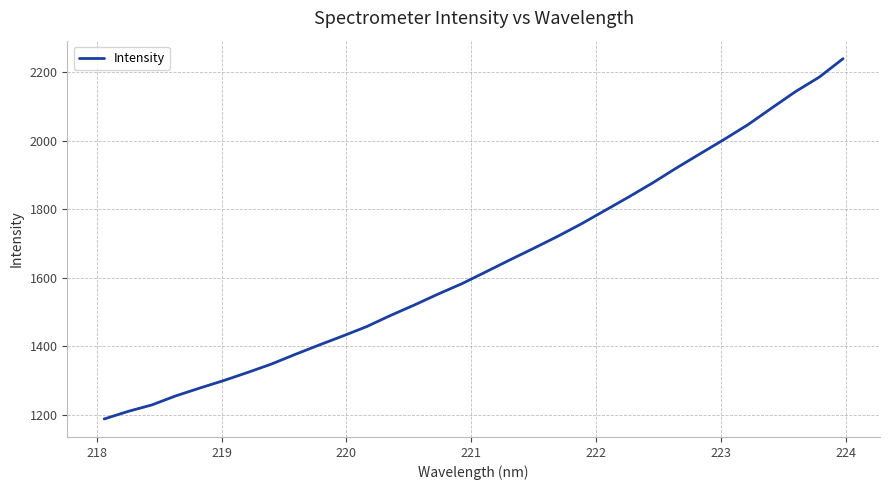

What is the maximum value shown in the chart?

2239.0